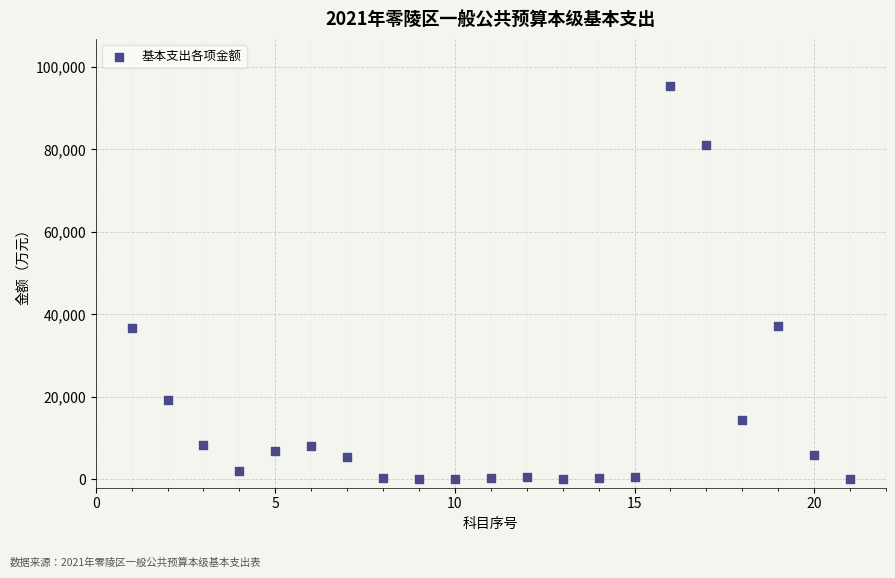

What is the range of X values (max minus min)?

20